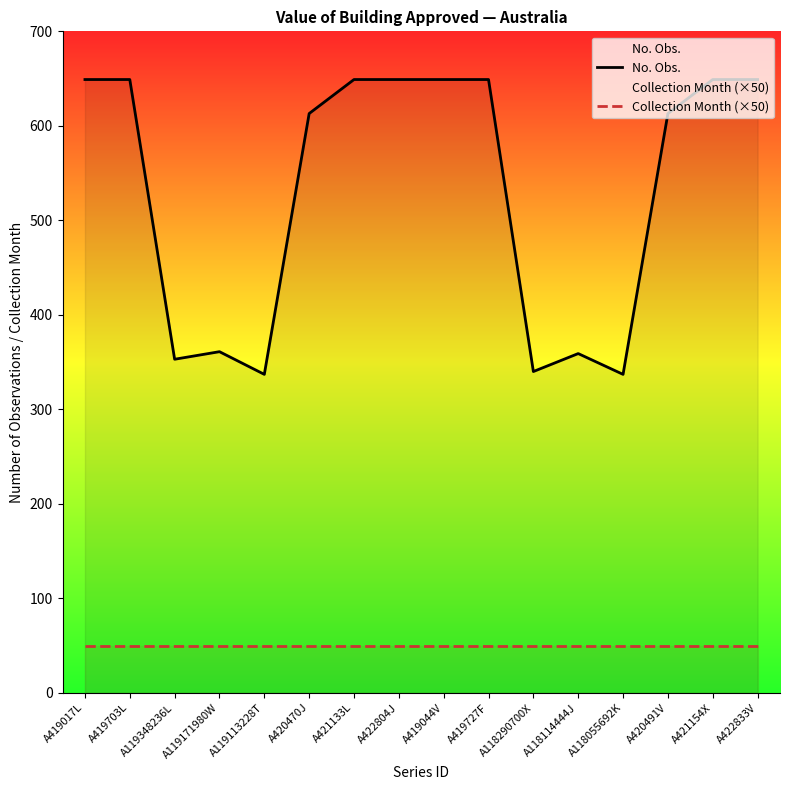

What are all the series names shown in the legend?

No. Obs., Collection Month (×50)